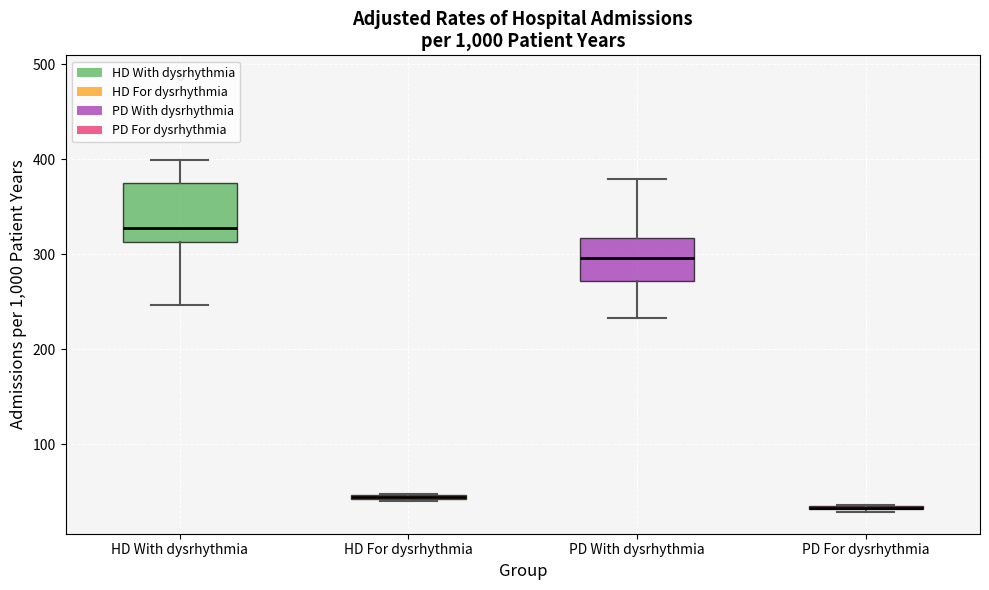

Comparing the boxes themselves (not the whiskers), which one is the tallest?

HD With dysrhythmia